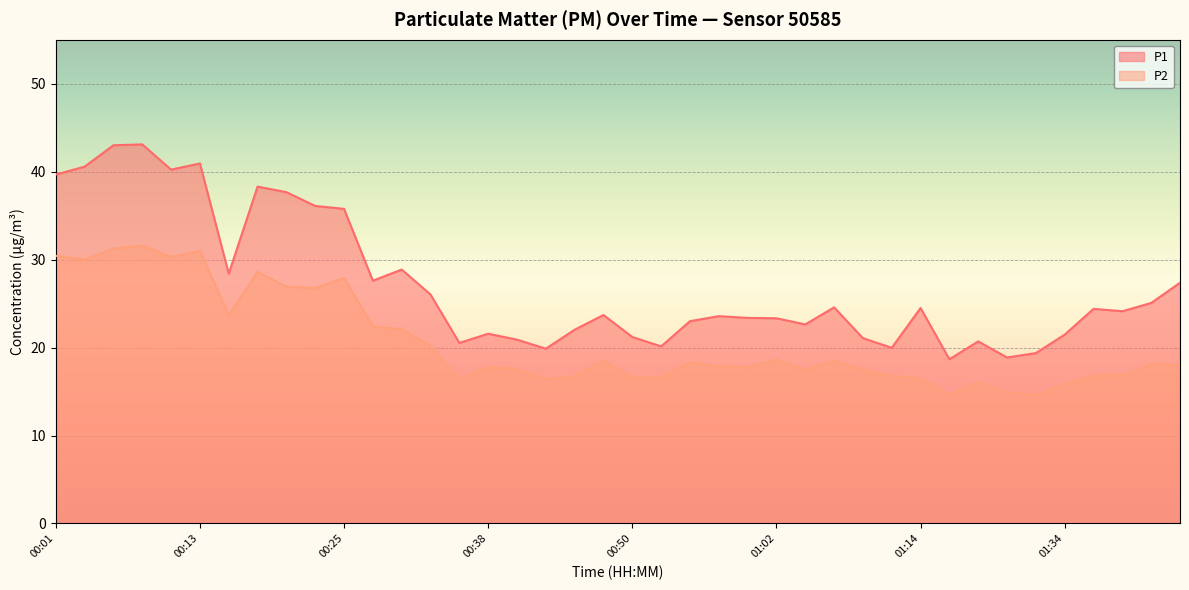

What value does the P1 series have at 00:55?

23.0